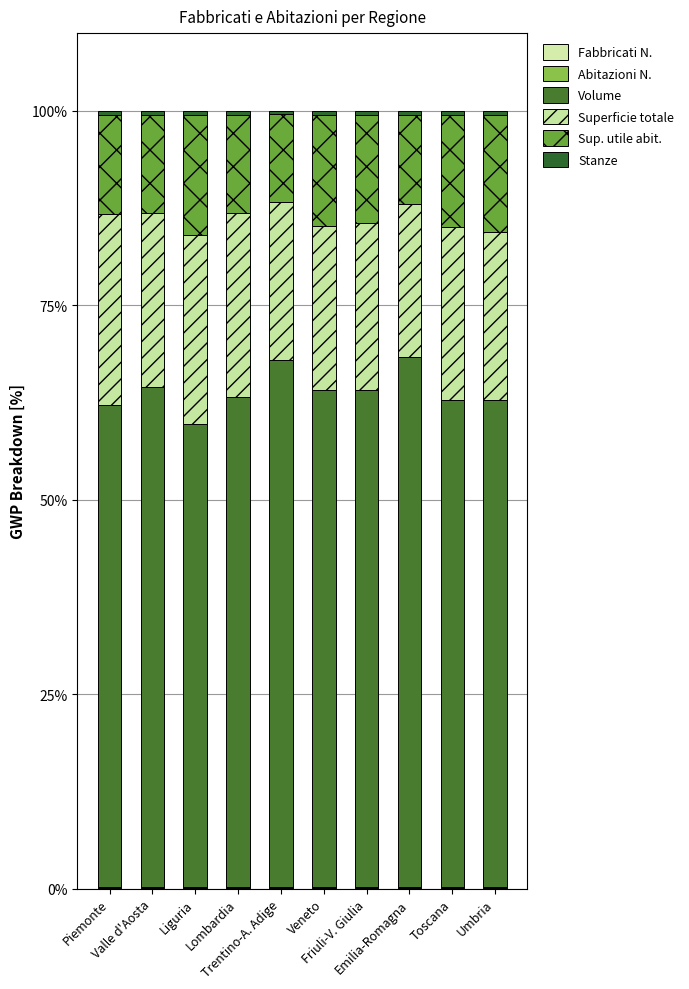

Which has a higher value, Piemonte or Friuli-V. Giulia?

Friuli-V. Giulia